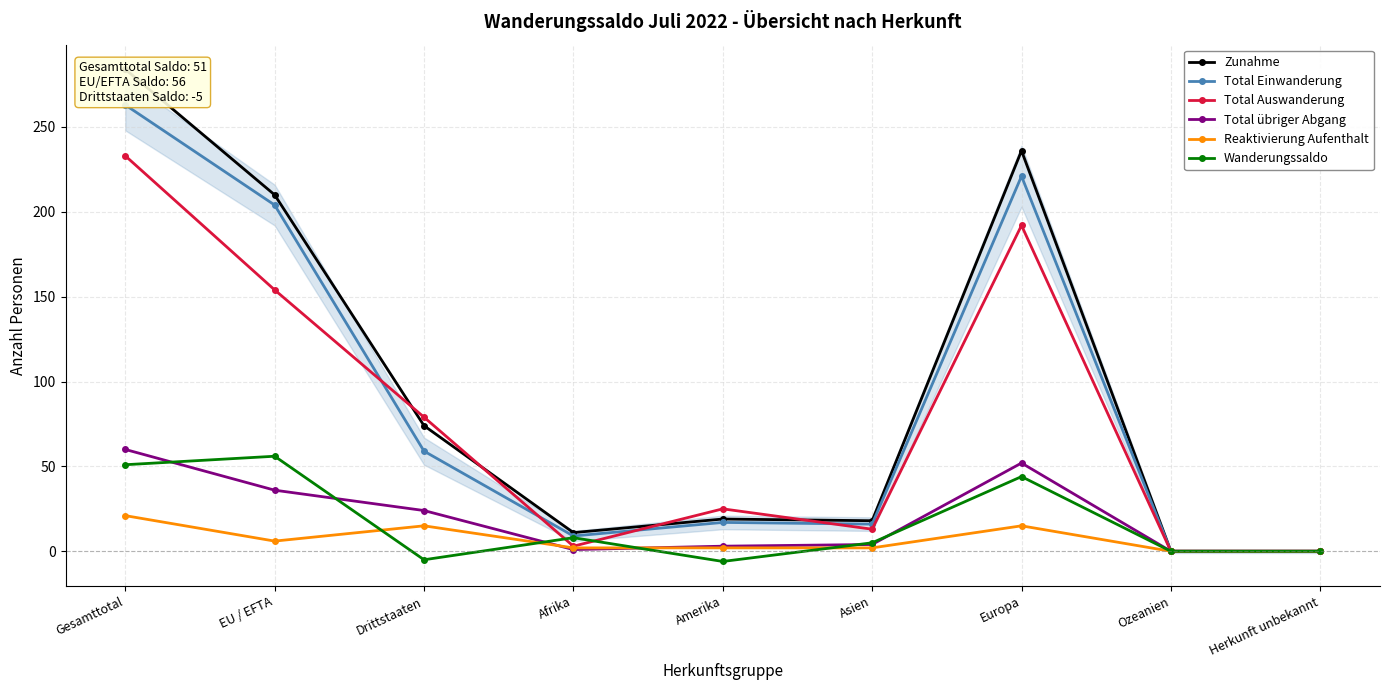

Where is Total Einwanderung nearest to the value 131?

Drittstaaten